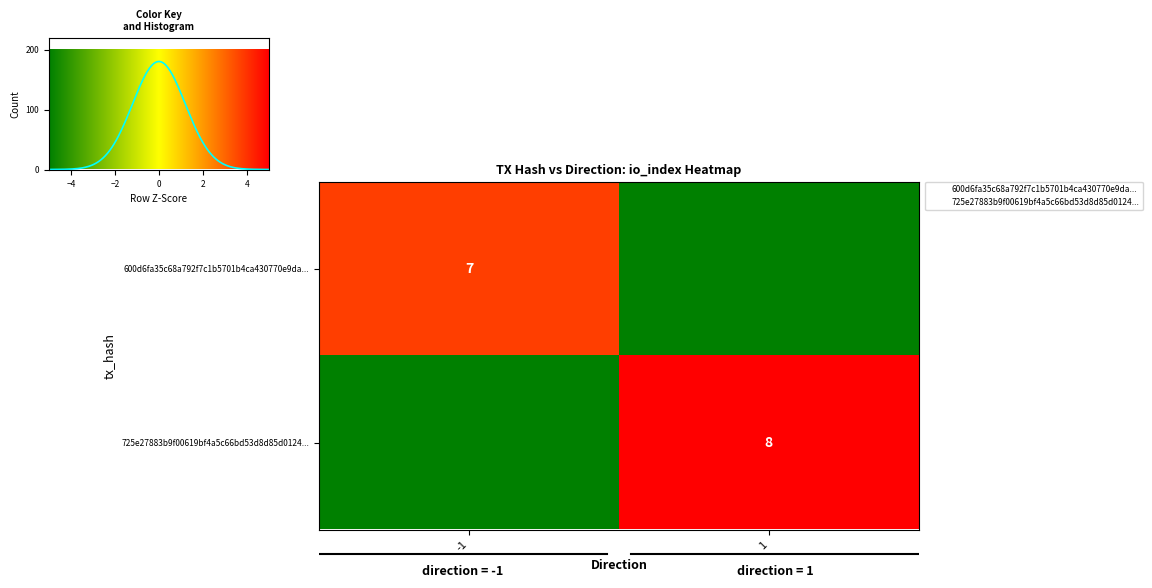

List the series in order of their peak value, lowest first.

600d6fa35c68a792f7c1b5701b4ca430770e9da..., 725e27883b9f00619bf4a5c66bd53d8d85d0124...